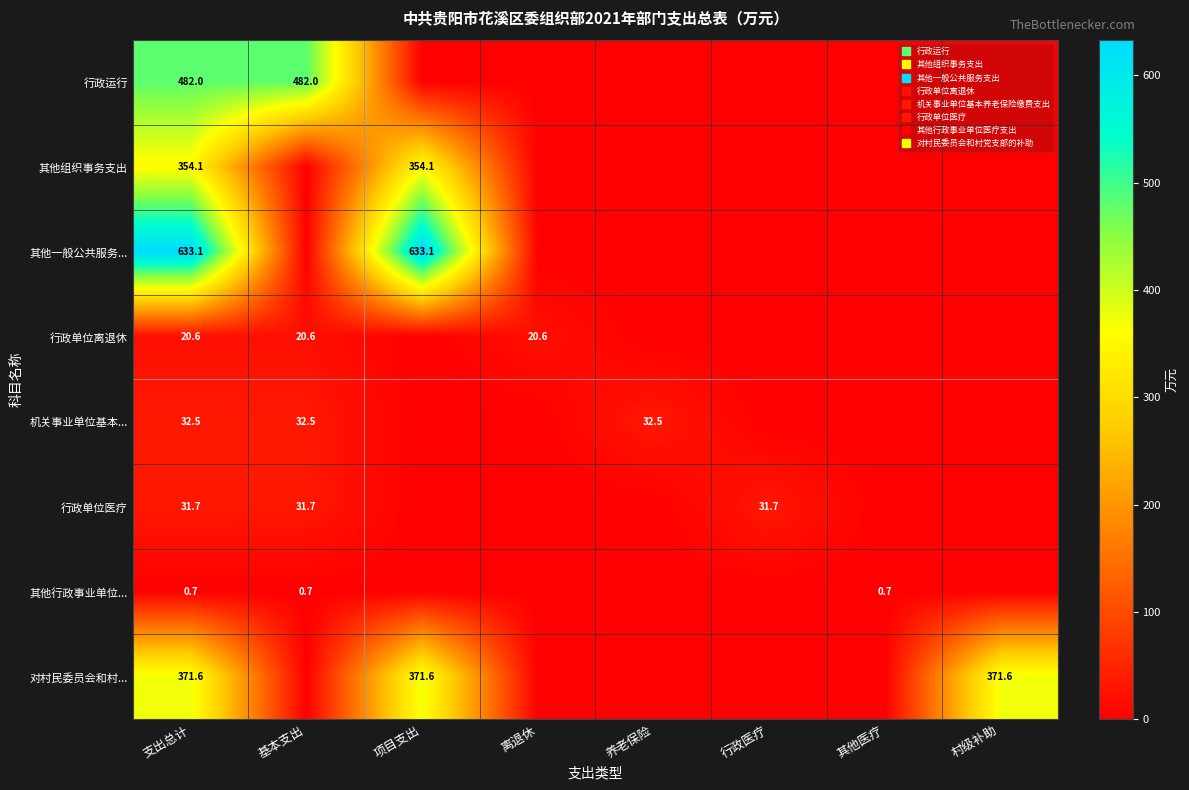

Rank the series at 养老保险 from lowest to highest value.

行政运行, 其他组织事务支出, 其他一般公共服务..., 行政单位离退休, 行政单位医疗, 其他行政事业单位..., 对村民委员会和村..., 机关事业单位基本...